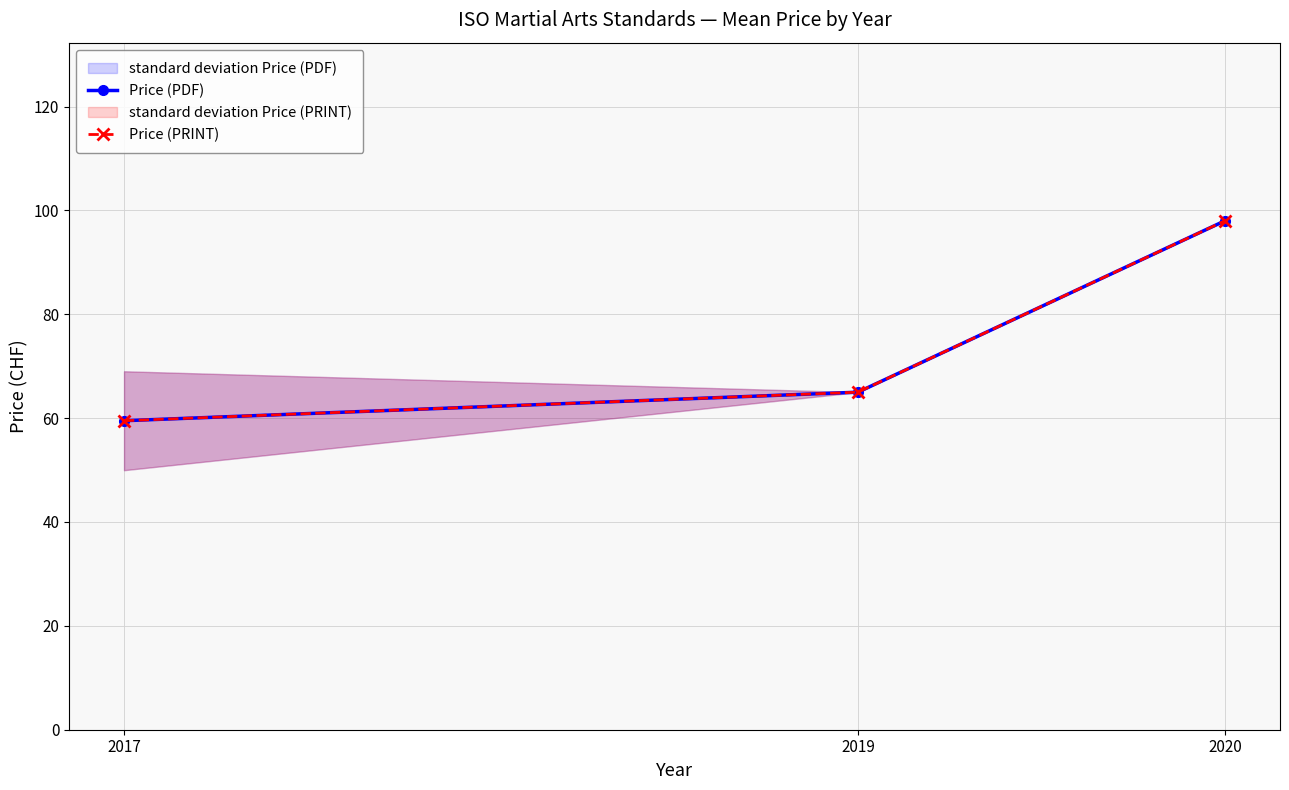

Rank the categories by Price (PRINT) value from lowest to highest.

2017, 2019, 2020